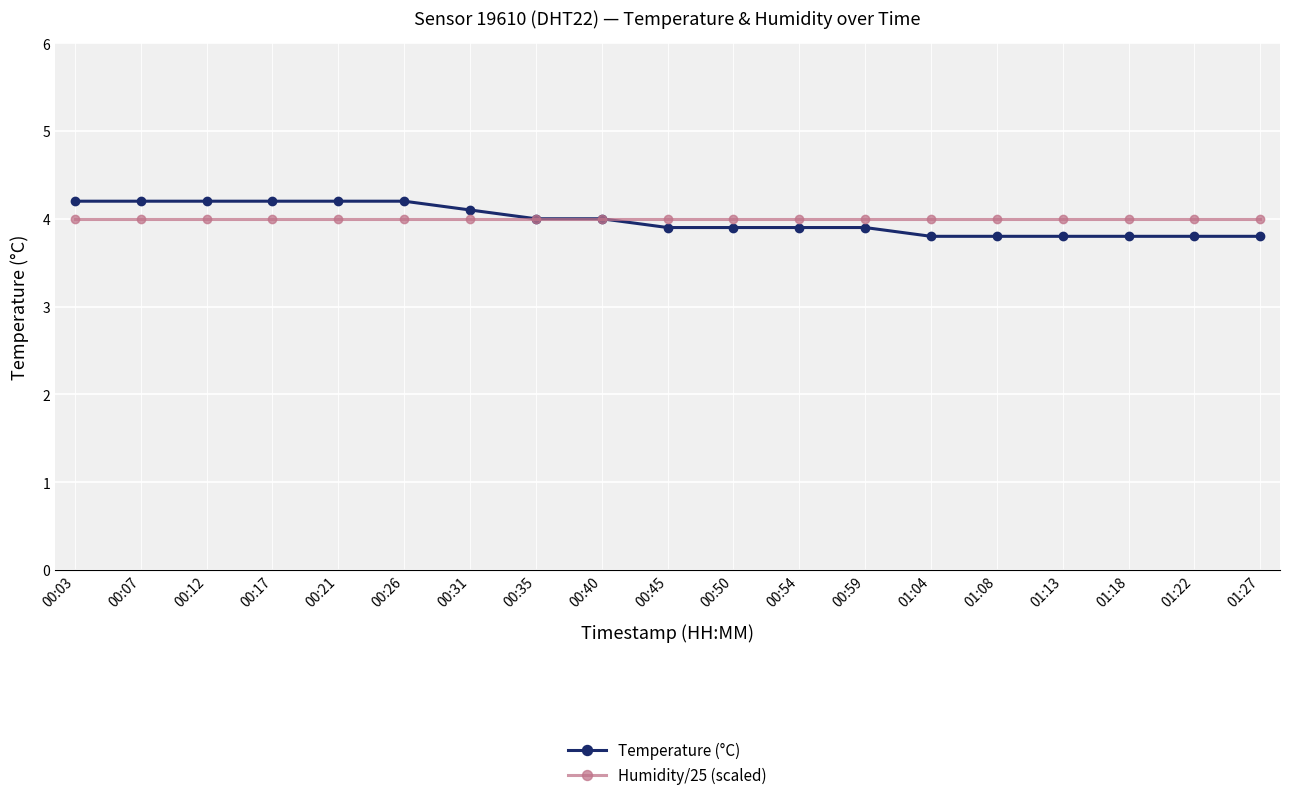

What is the sum of the Temperature (°C) values at 00:59 and 00:21?

8.1